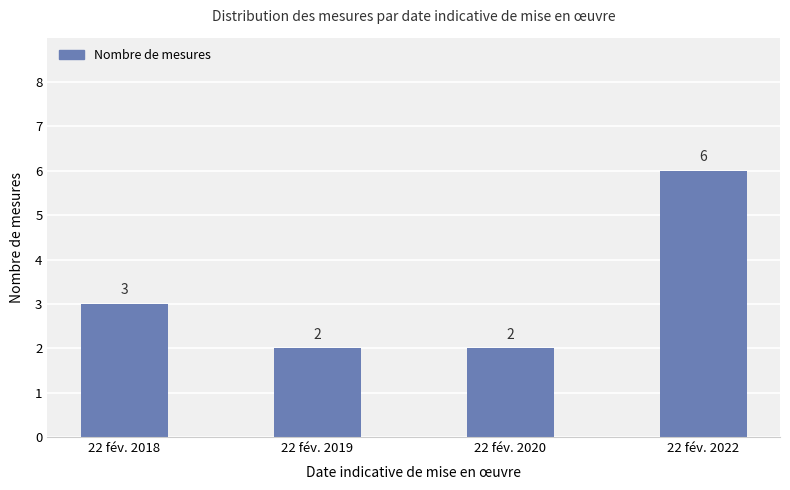

True or false: the data shows 2 at 22 fév. 2020.

True